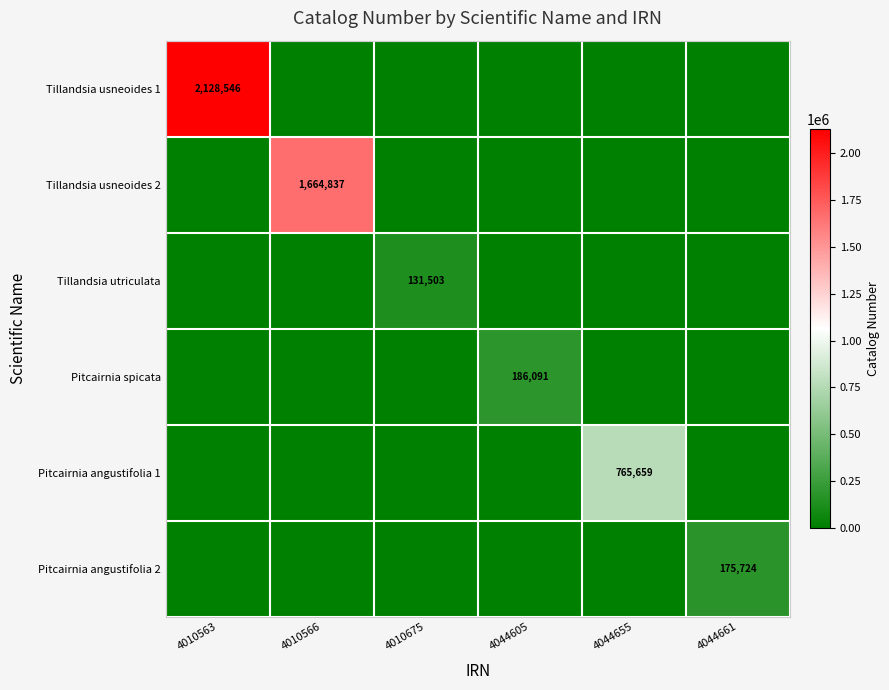

The Tillandsia usneoides 2 series shows 1664837 at 4010566. True or false?

True